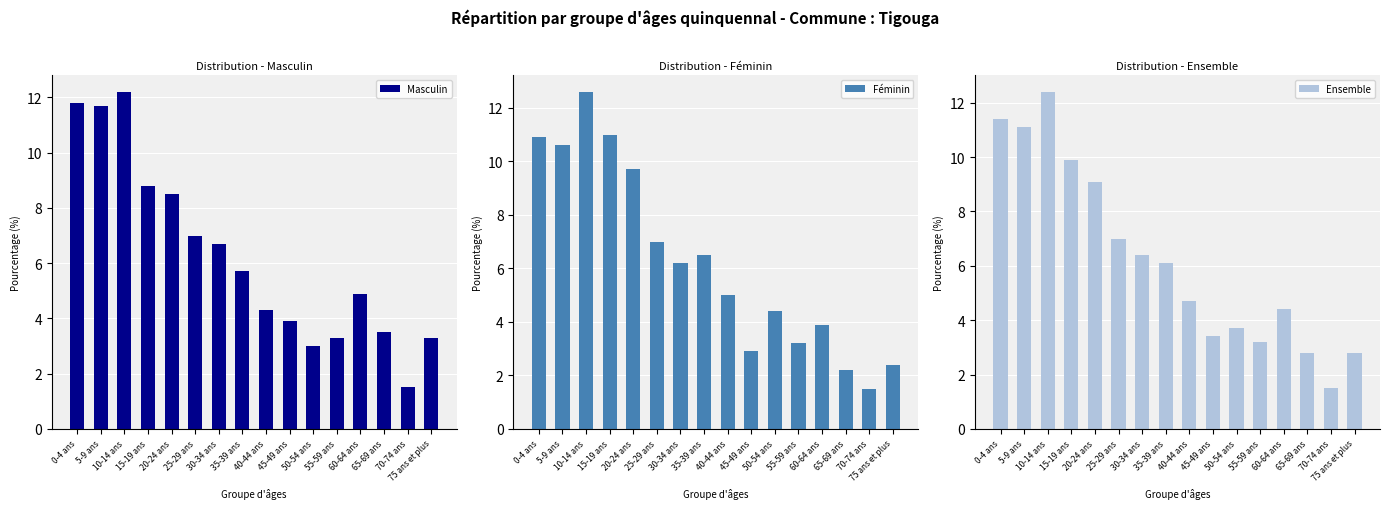

At which category is the sum across all series the highest?

10-14 ans